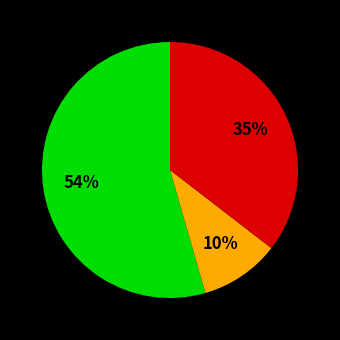

To the nearest percent, what is the average slice percentage?

33%